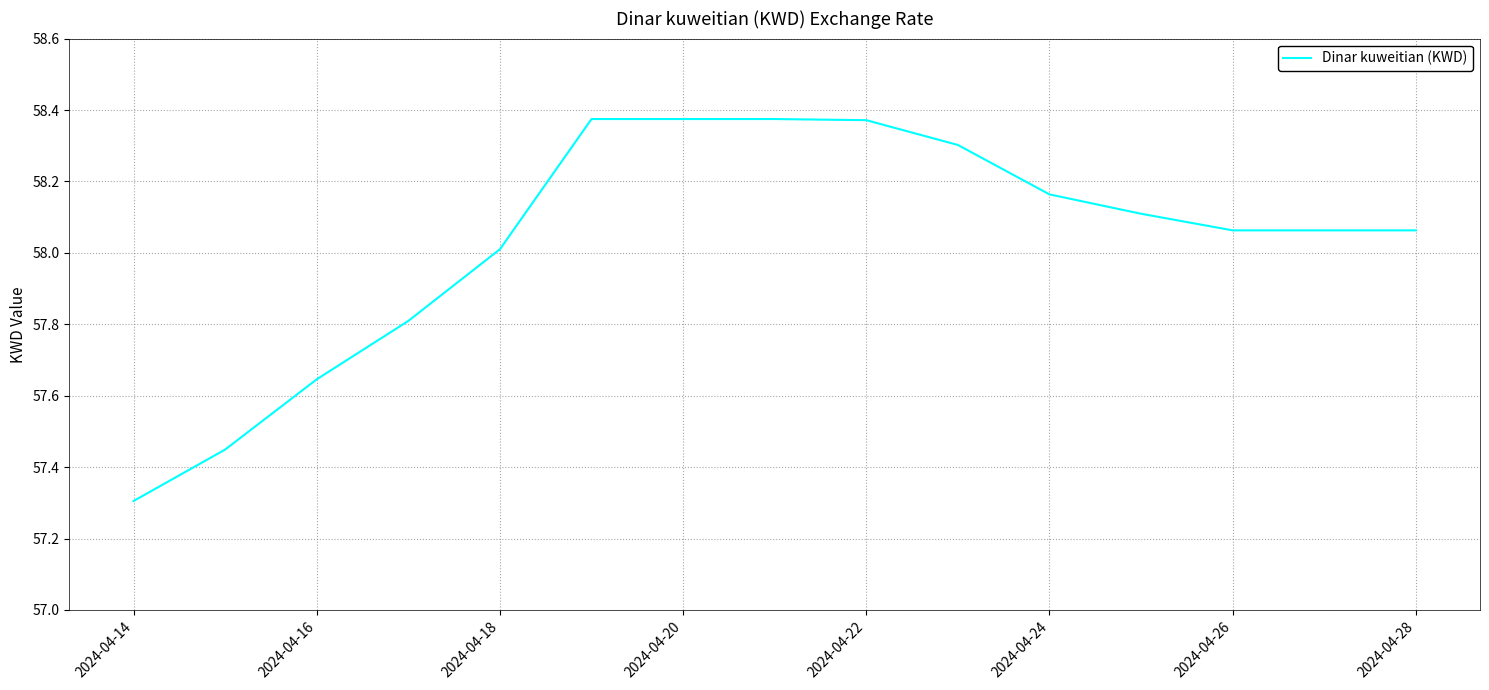

What is the difference between the maximum and minimum values?

1.1